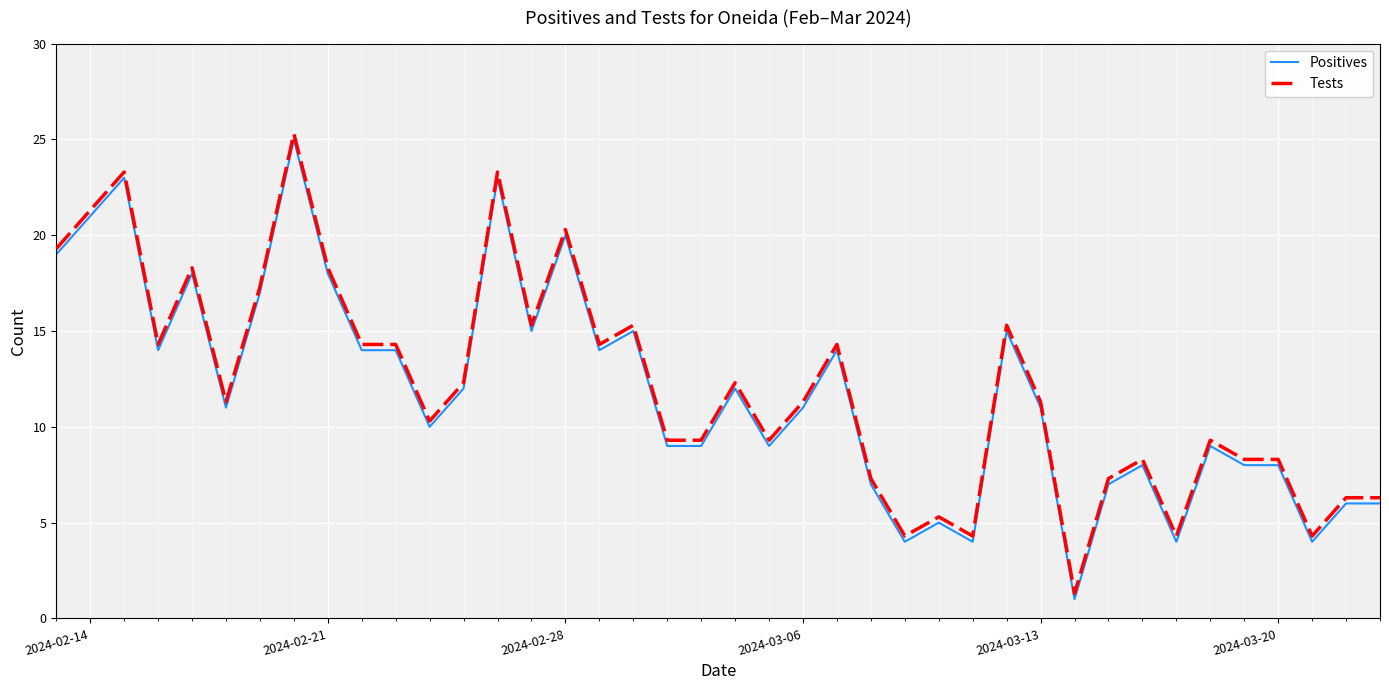

At how many categories does at least one series exceed 17?

9